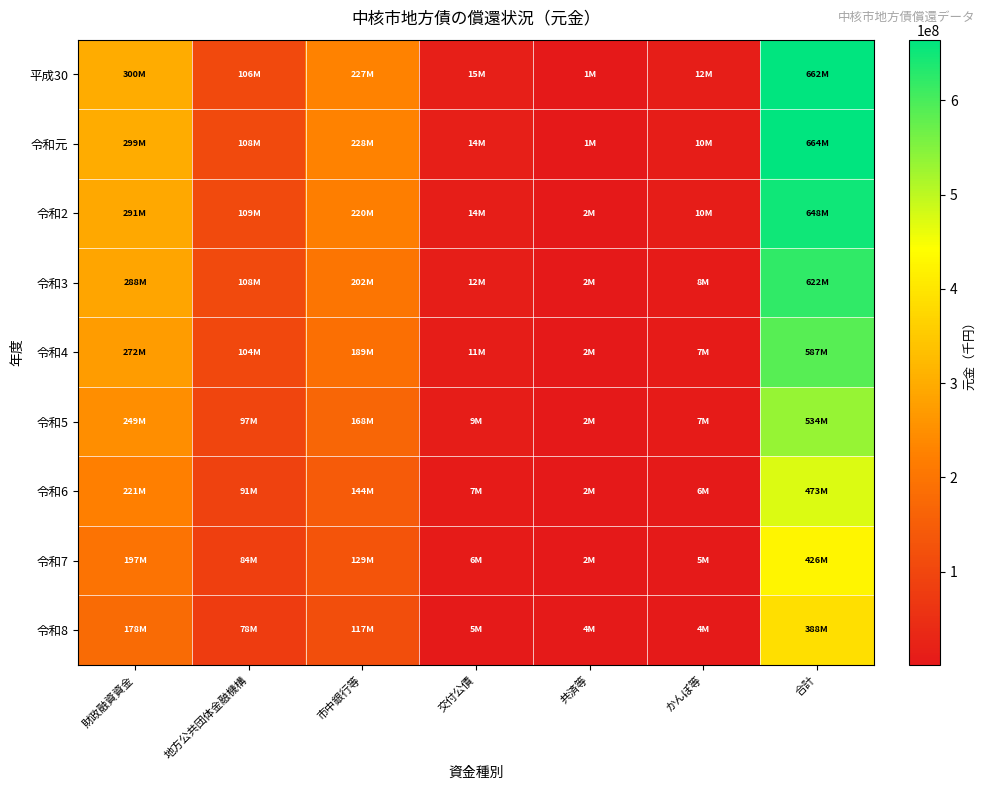

What is the smallest value displayed?

1382522